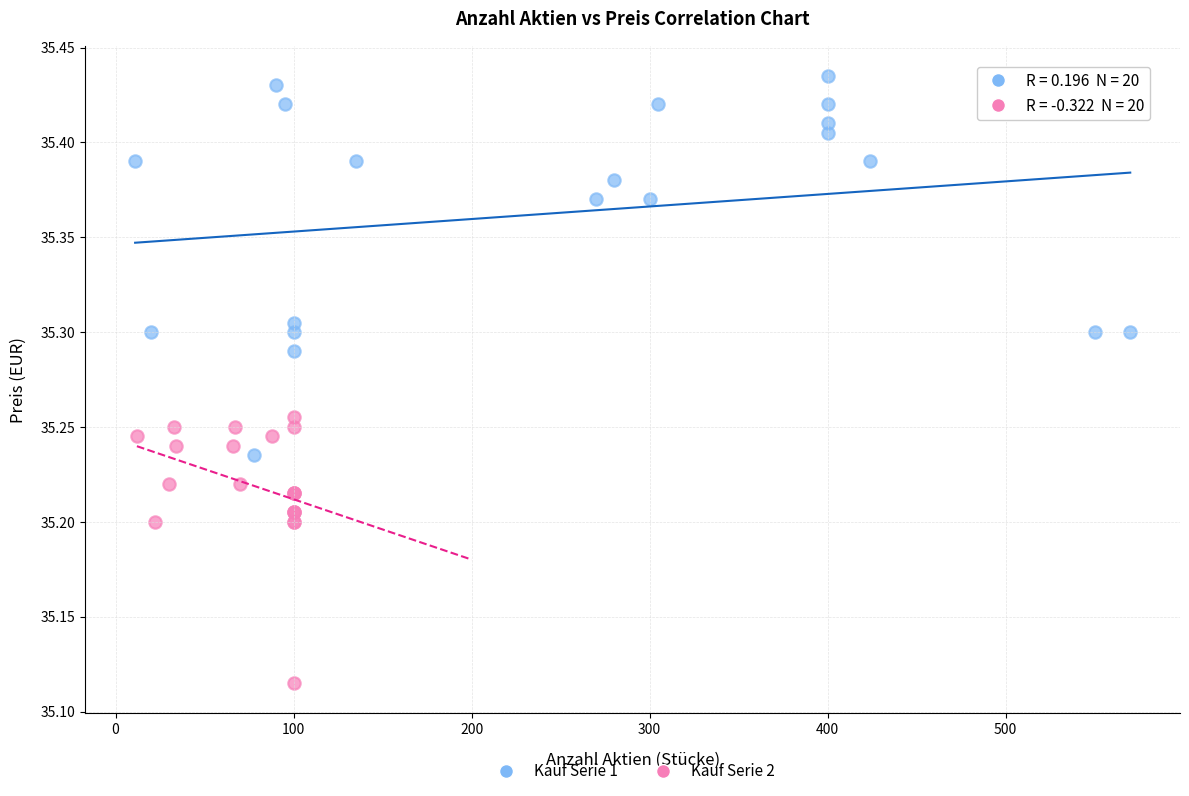

Which series has the widest spread of Y values?

Kauf Serie 1